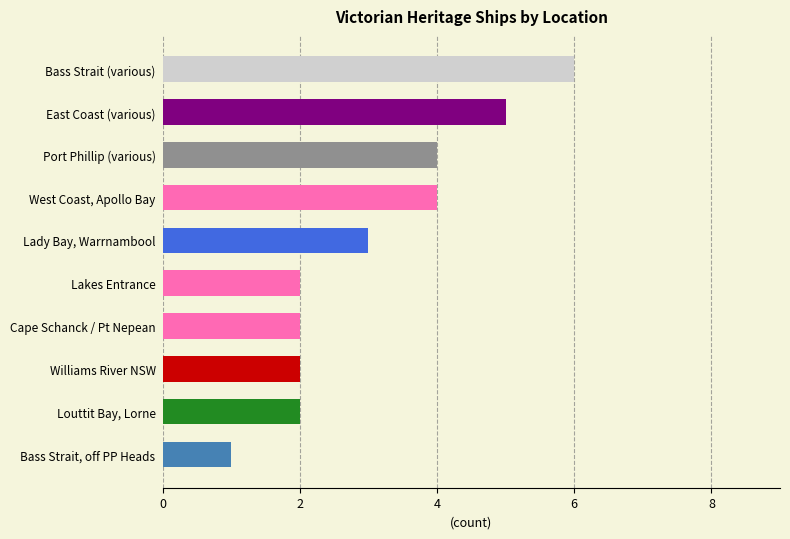

Which label corresponds to the smallest value in the chart?

Bass Strait, off PP Heads